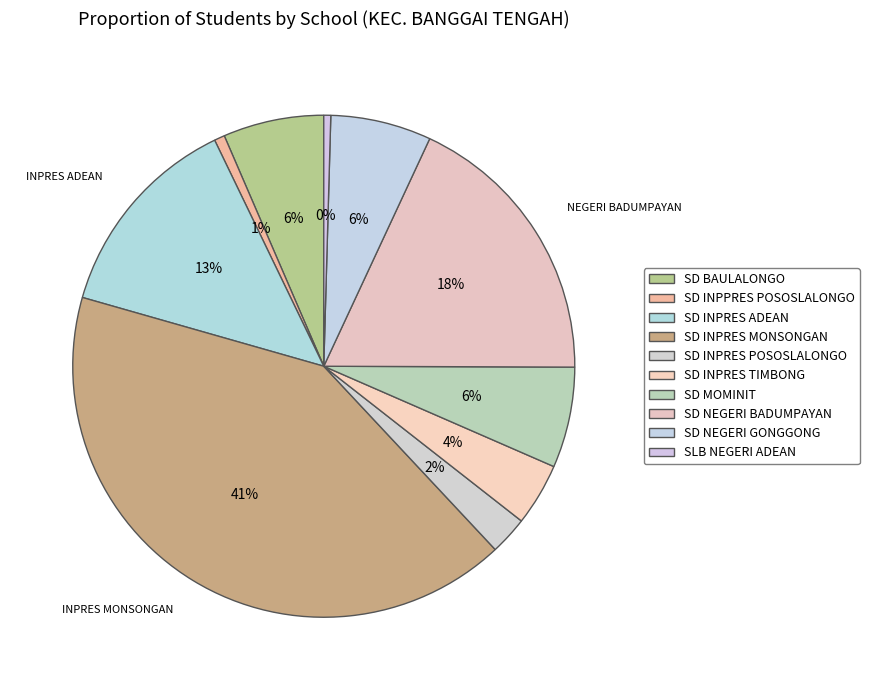

Between SD MOMINIT and SD INPRES ADEAN, which is larger?

SD INPRES ADEAN